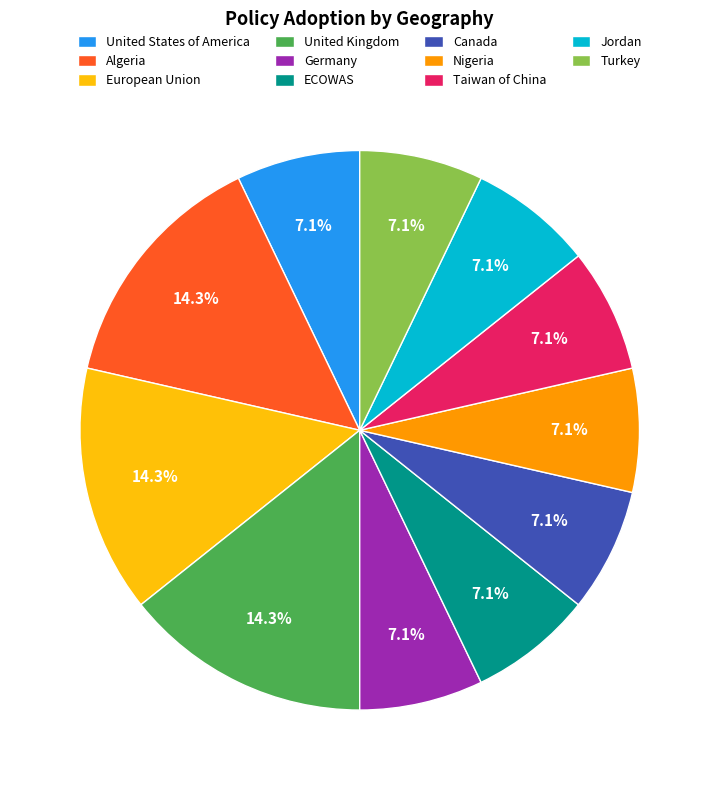

What is the ratio of the value at Algeria to the value at European Union?

1.0